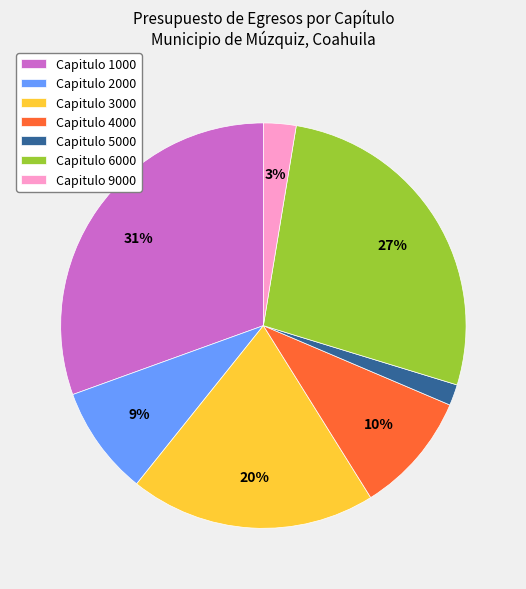

How many segments does this pie chart have?

7